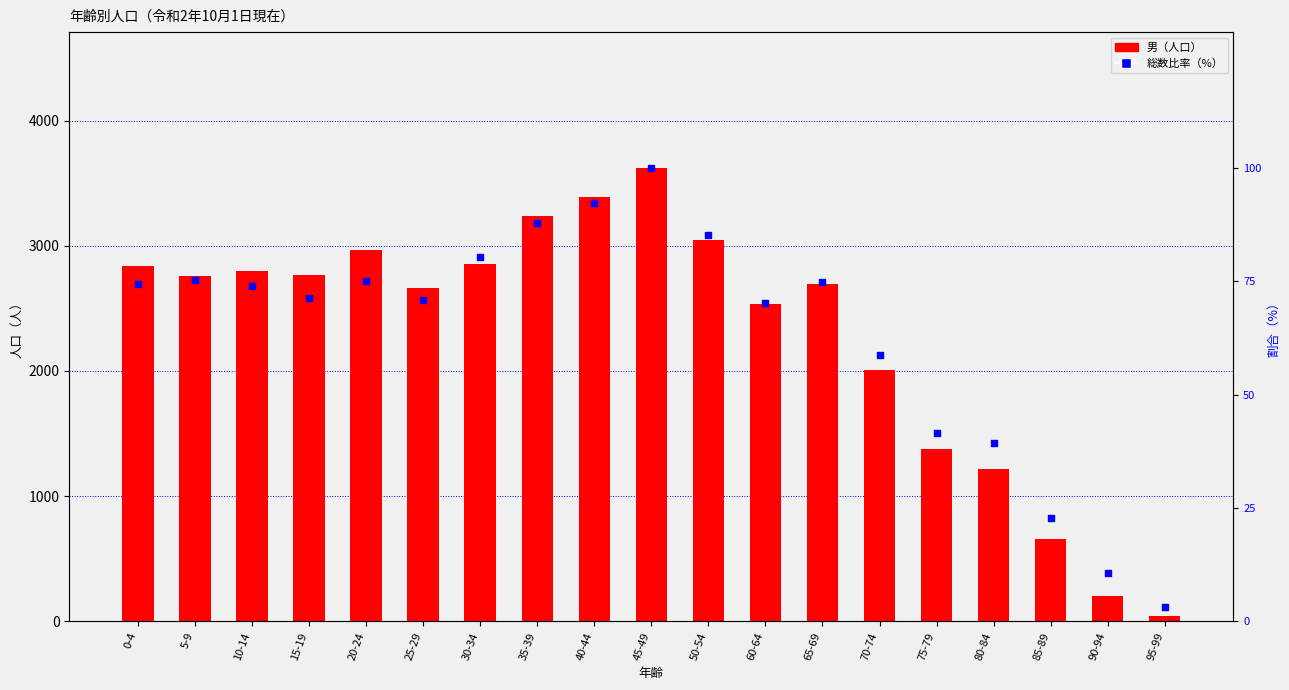

At how many categories does at least one series exceed 3034?

4